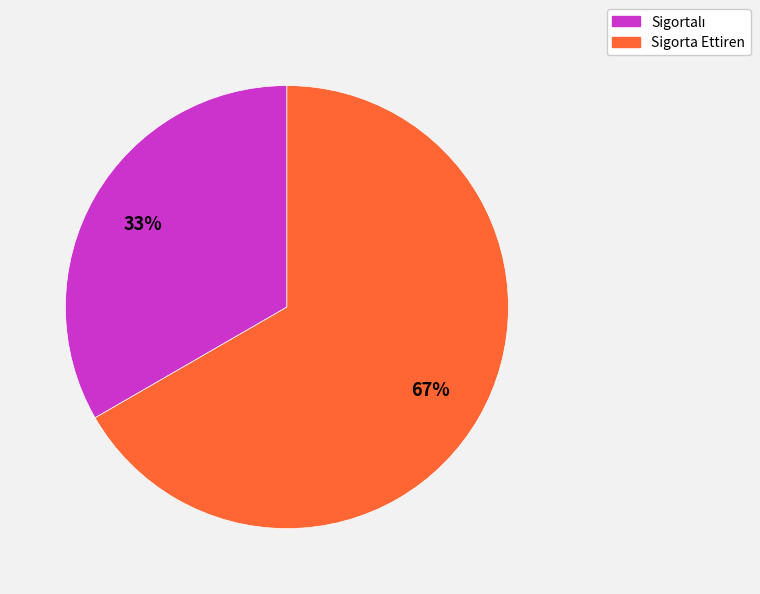

What is the largest slice in the pie chart?

Sigorta Ettiren